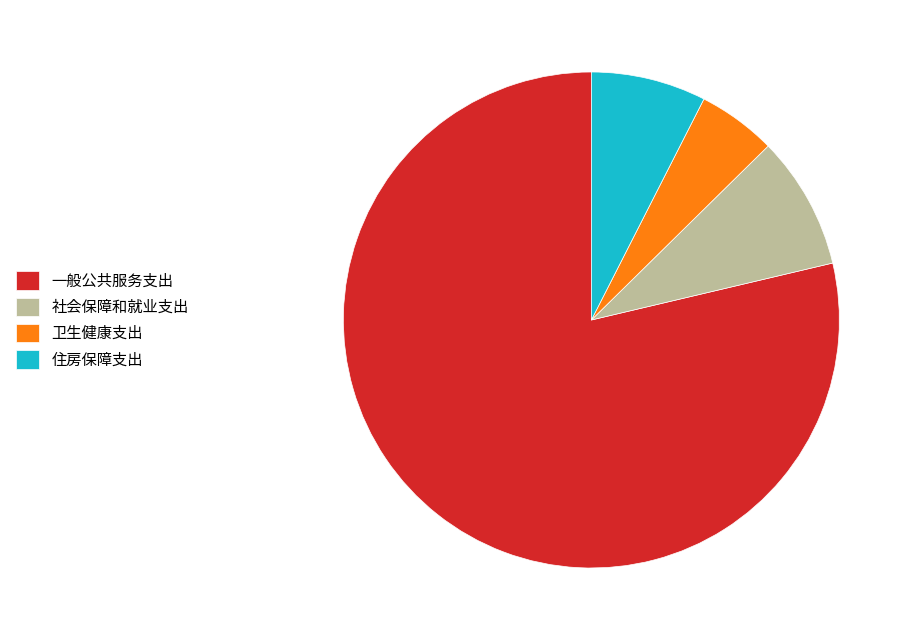

Between 社会保障和就业支出 and 住房保障支出, which is larger?

社会保障和就业支出